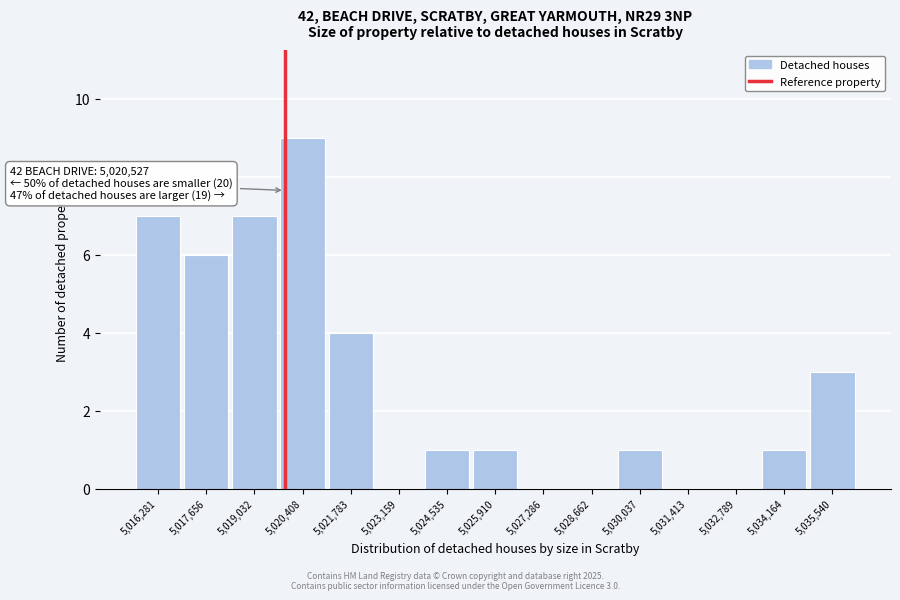

Reading left to right, transcribe all the data shown in this chart.

5,016,281=7	5,017,656=6	5,019,032=7	5,020,408=9	5,021,783=4	5,023,159=0	5,024,535=1	5,025,910=1	5,027,286=0	5,028,662=0	5,030,037=1	5,031,413=0	5,032,789=0	5,034,164=1	5,035,540=3